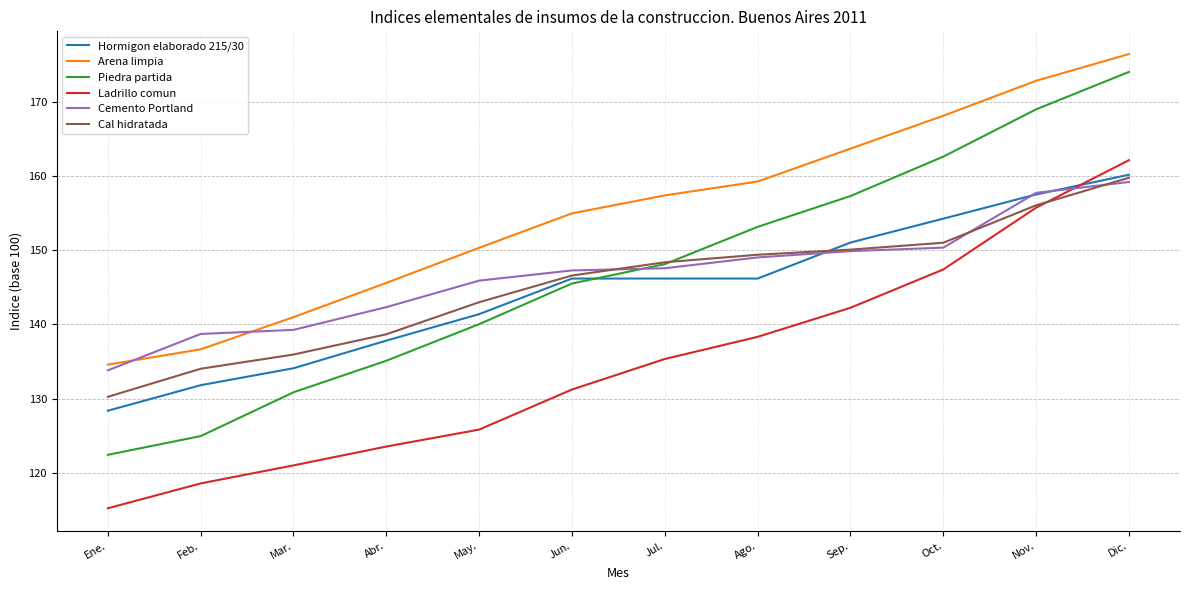

What is the greatest value displayed?

176.5